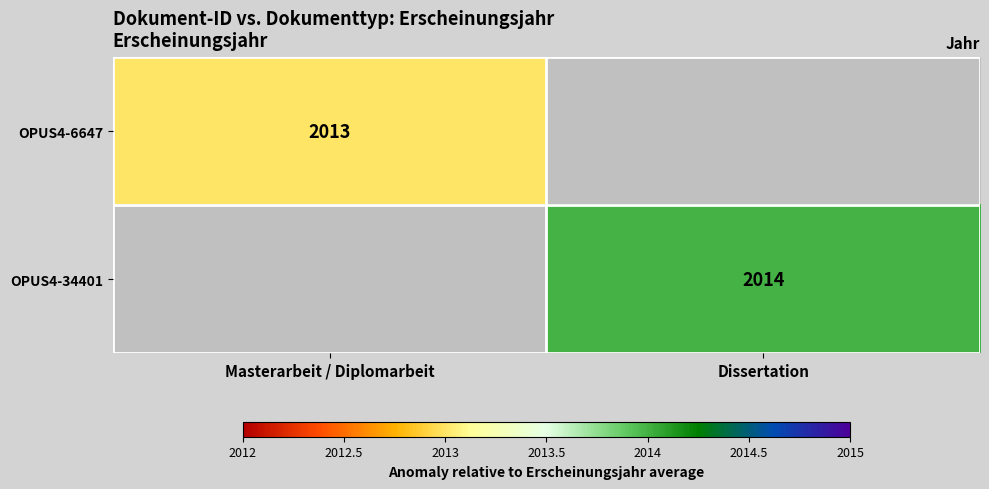

What is the greatest value displayed?

2014.0